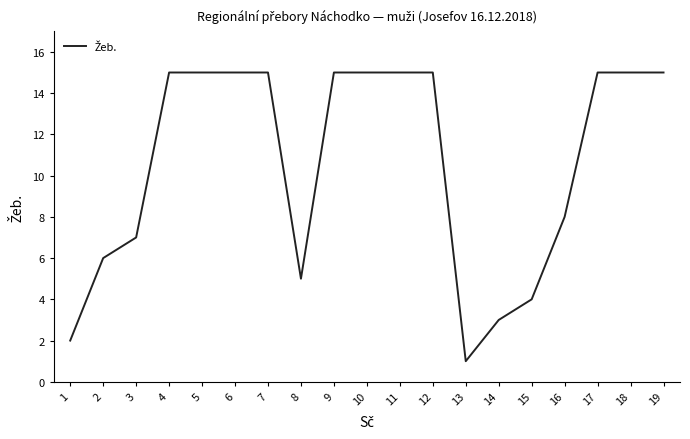

What is the maximum value shown in the chart?

15